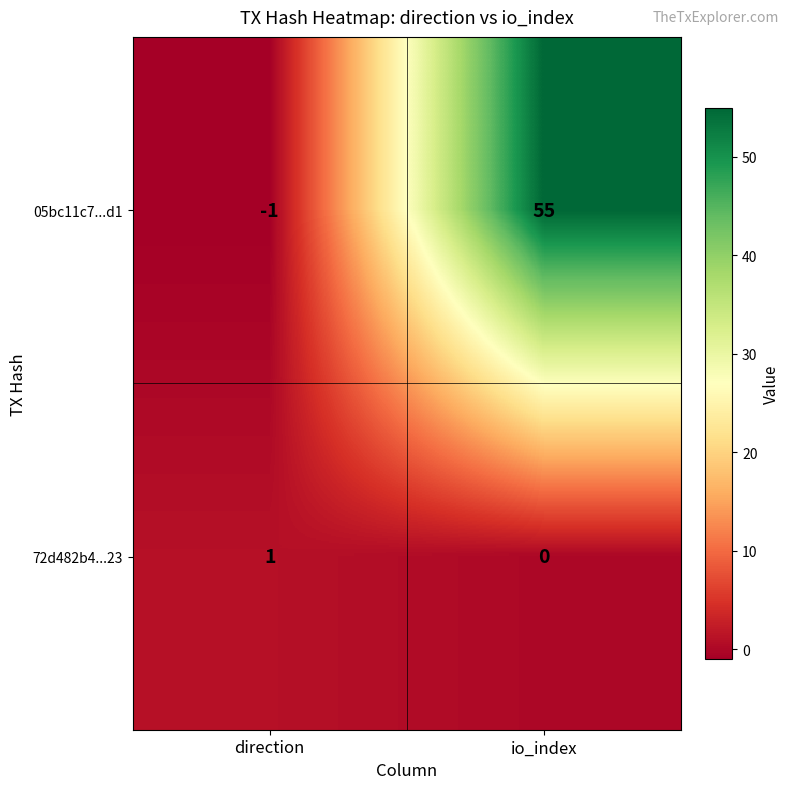

At which category is the sum across all series the highest?

io_index